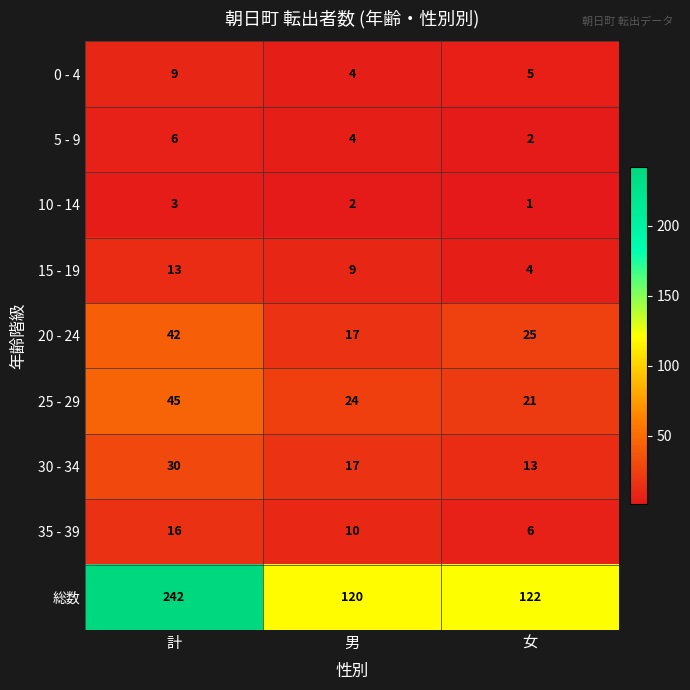

Reading left to right, transcribe all the data shown in this chart.

0 - 4: 9	4	5
5 - 9: 6	4	2
10 - 14: 3	2	1
15 - 19: 13	9	4
20 - 24: 42	17	25
25 - 29: 45	24	21
30 - 34: 30	17	13
35 - 39: 16	10	6
総数: 242	120	122